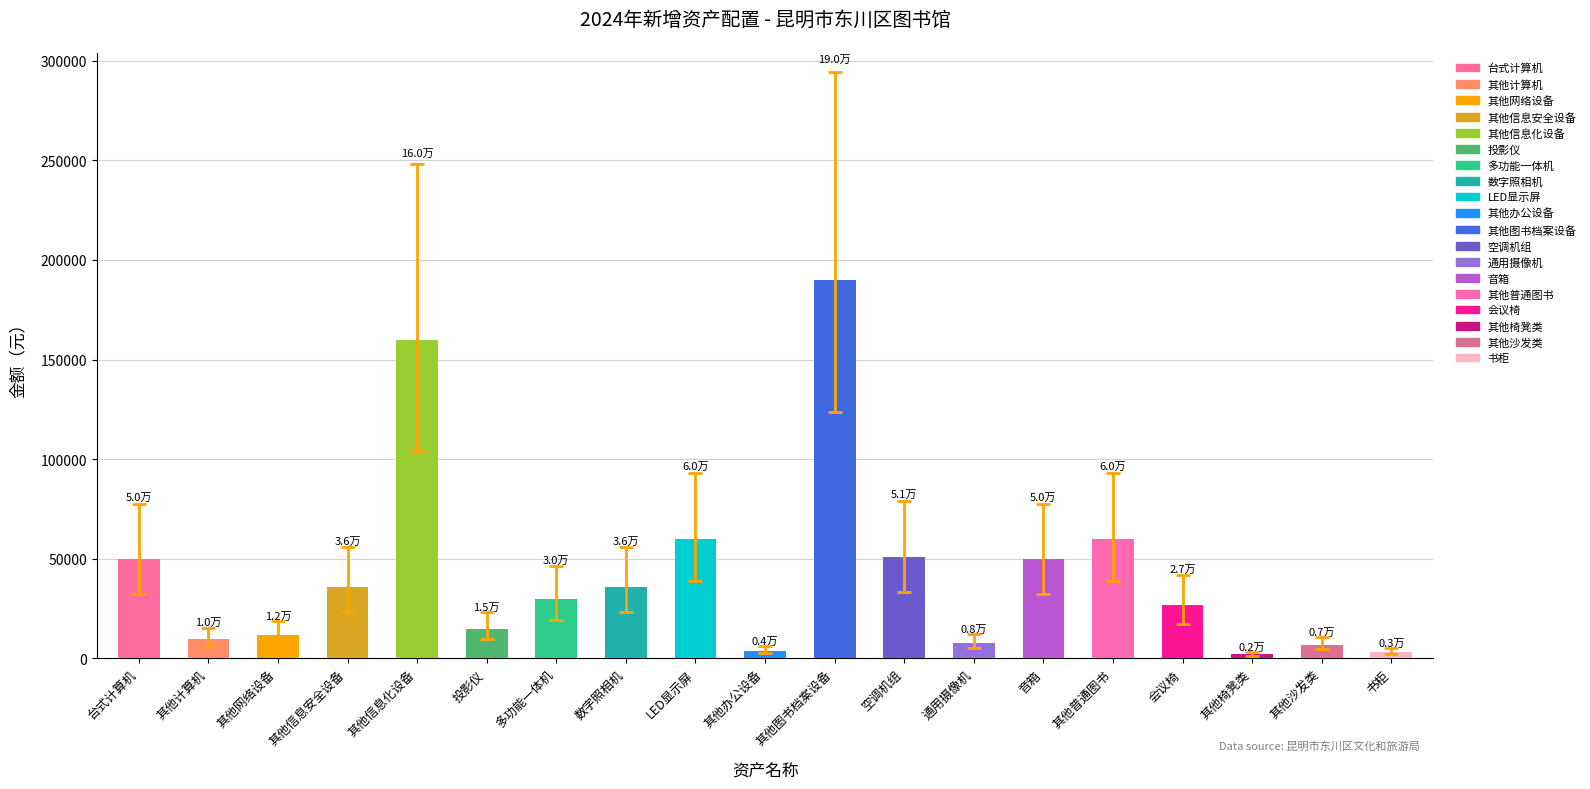

Between 空调机组 and 书柜, which is larger?

空调机组